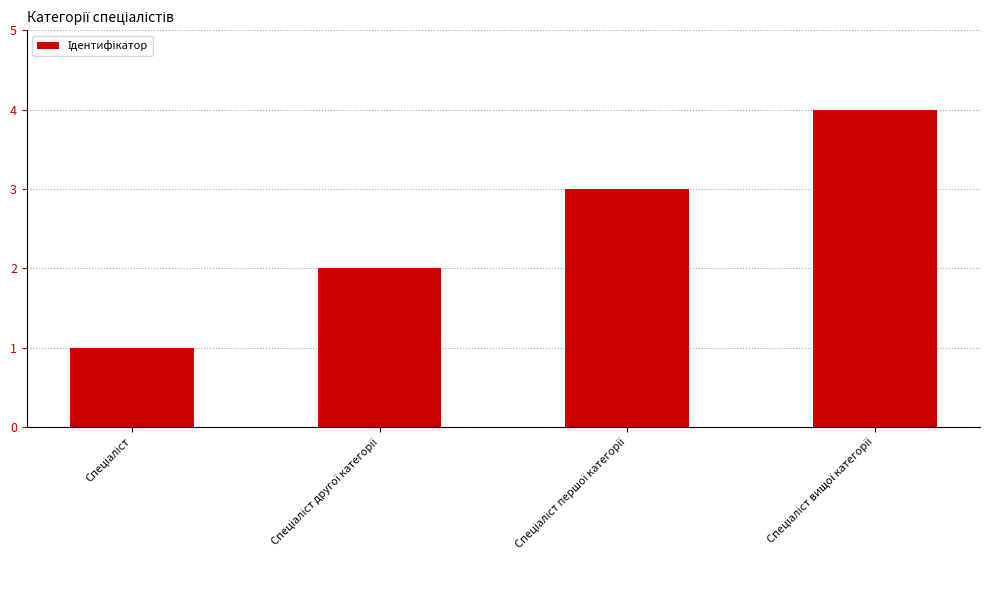

What is the difference between the maximum and minimum values?

3